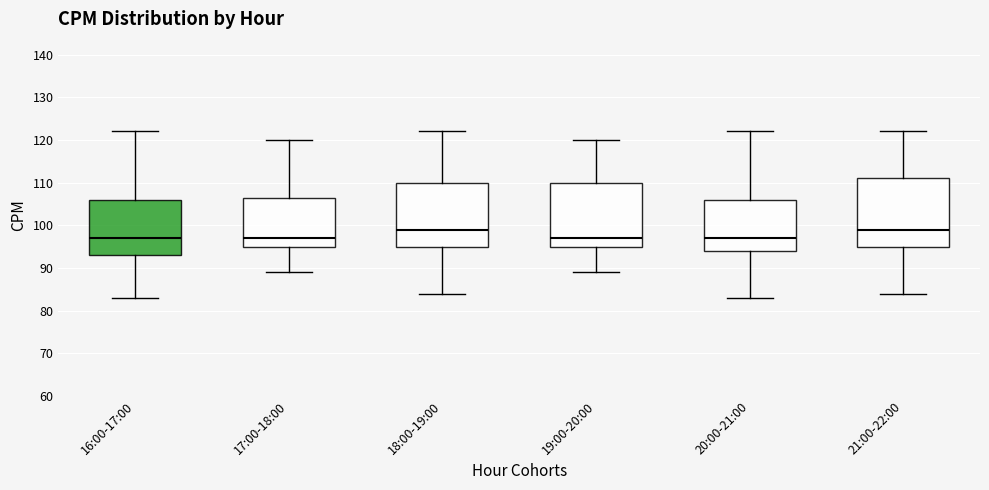

Reading left to right, read every box against the y-axis: the position of its median line, the range the box covers, and the ends of its whiskers. The values are not printed on the chart, so give them approximately, as read against the axis.

16:00-17:00: median 97, box 93 to 106, whiskers 83 to 122
17:00-18:00: median 97, box 95 to 107, whiskers 89 to 120
18:00-19:00: median 99, box 95 to 110, whiskers 84 to 122
19:00-20:00: median 97, box 95 to 110, whiskers 89 to 120
20:00-21:00: median 97, box 94 to 106, whiskers 83 to 122
21:00-22:00: median 99, box 95 to 111, whiskers 84 to 122